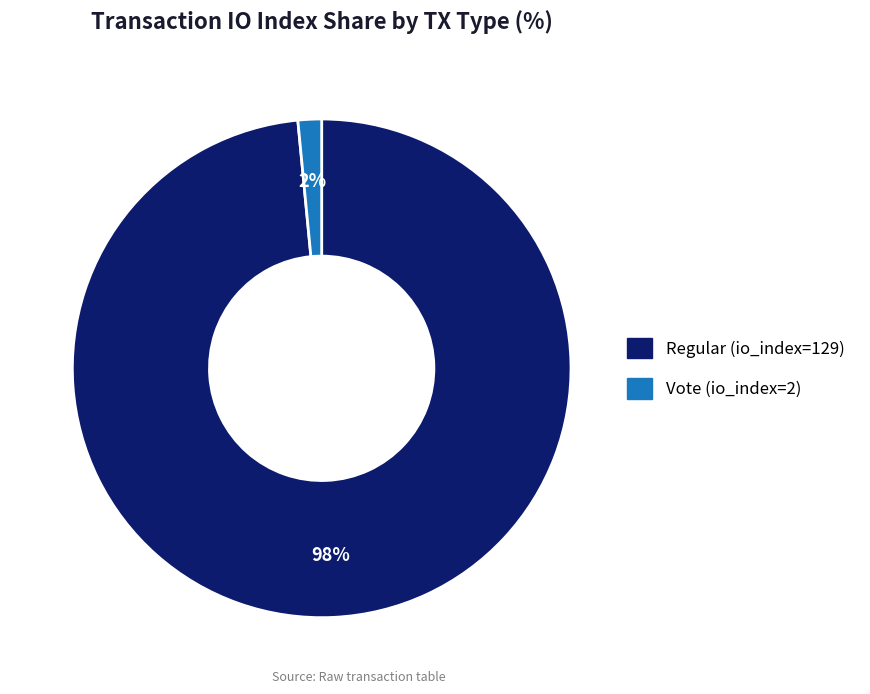

To the nearest percent, what is the average slice percentage?

50%